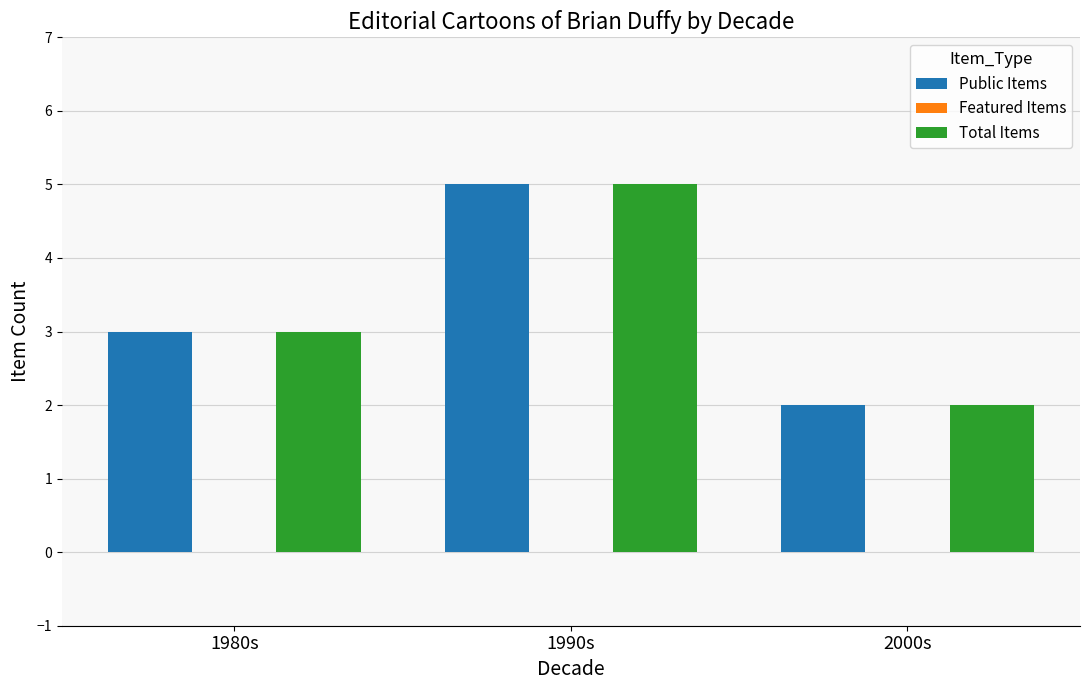

The value of Public Items at 2000s is 3. True or false?

False